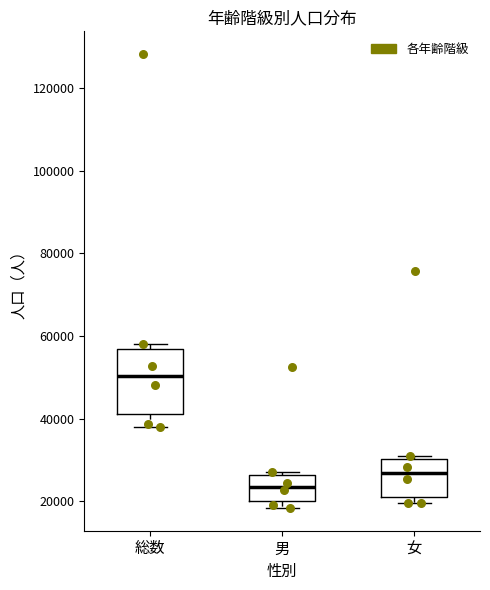

Which box has the lowest median line?

男